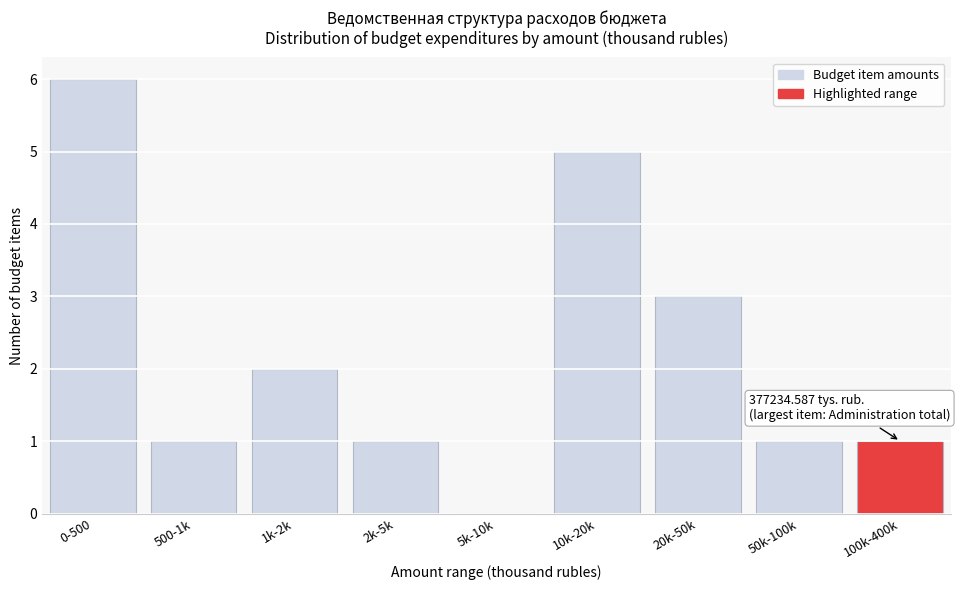

Reading right to left, extract all data points from this chart.

100k-400k=1	50k-100k=1	20k-50k=3	10k-20k=5	5k-10k=0	2k-5k=1	1k-2k=2	500-1k=1	0-500=6